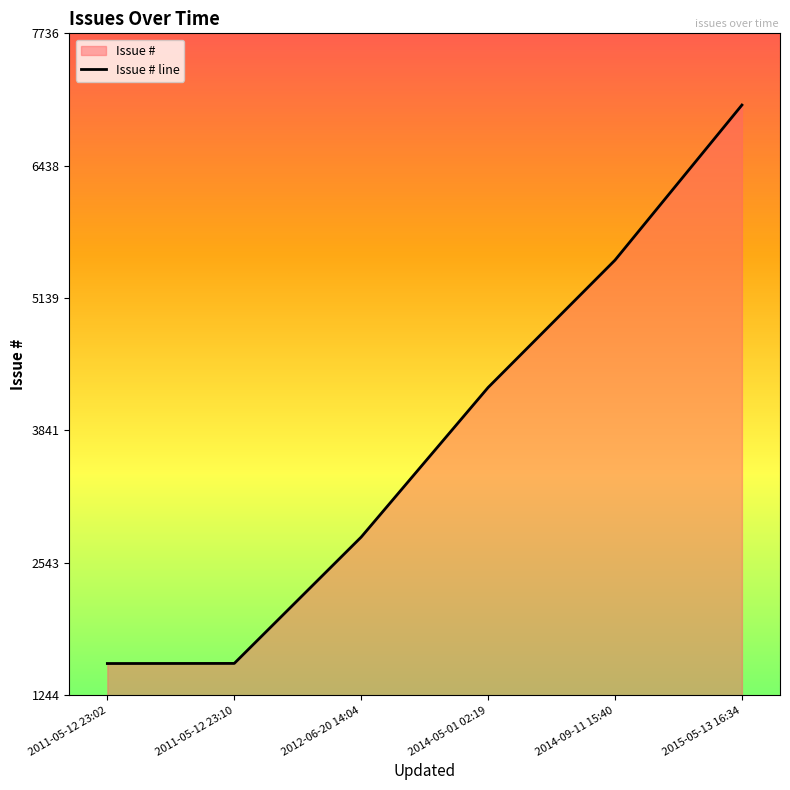

True or false: the data has more than 1 interior local peaks.

False